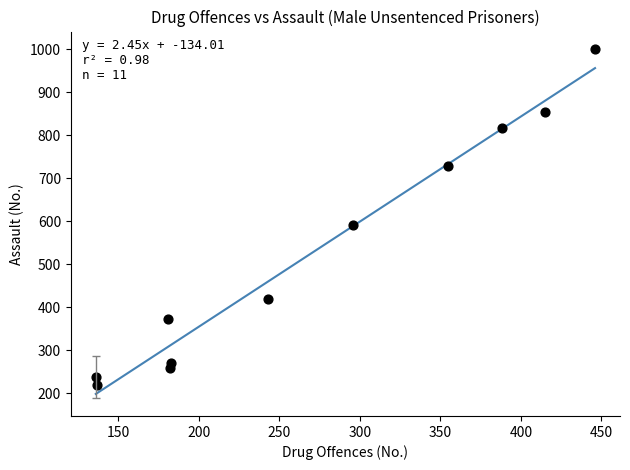

What is the average X value?

269